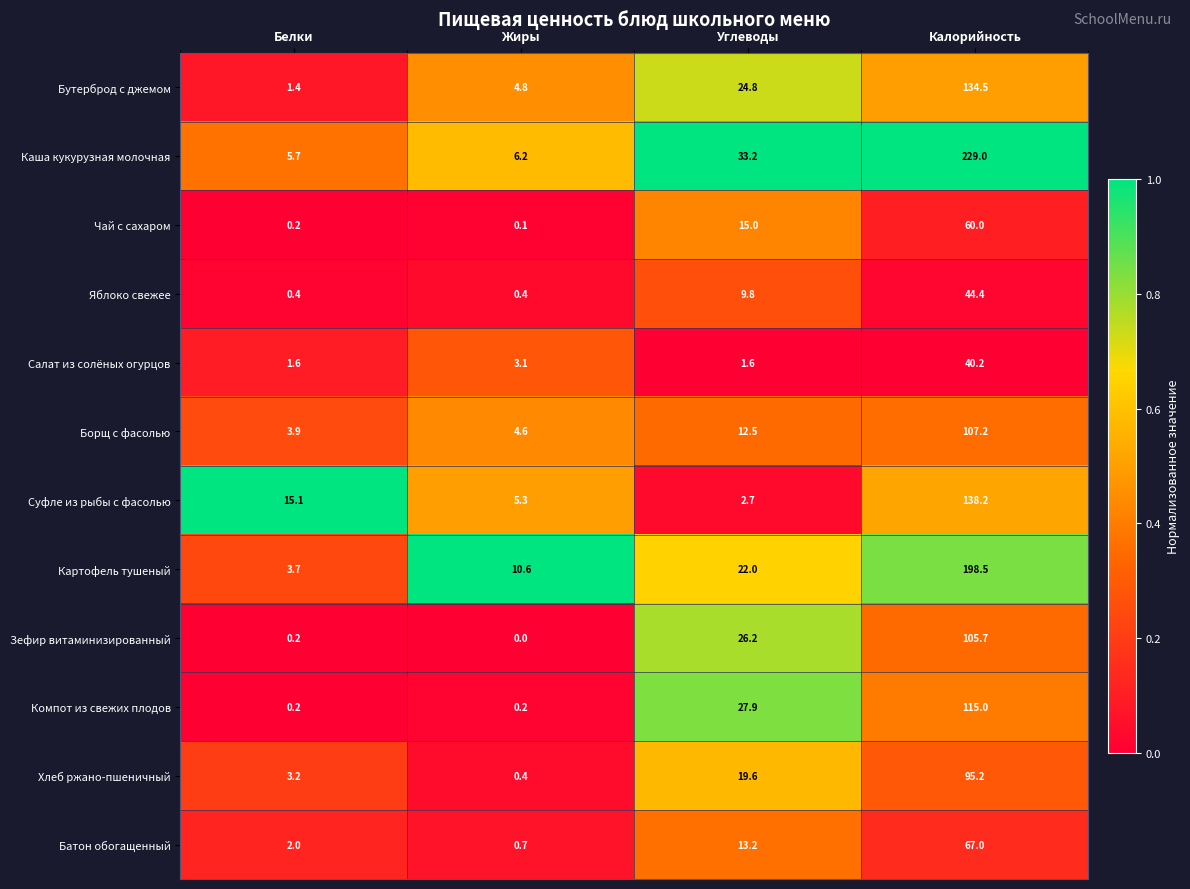

Which label corresponds to the smallest value in the chart?

Жиры